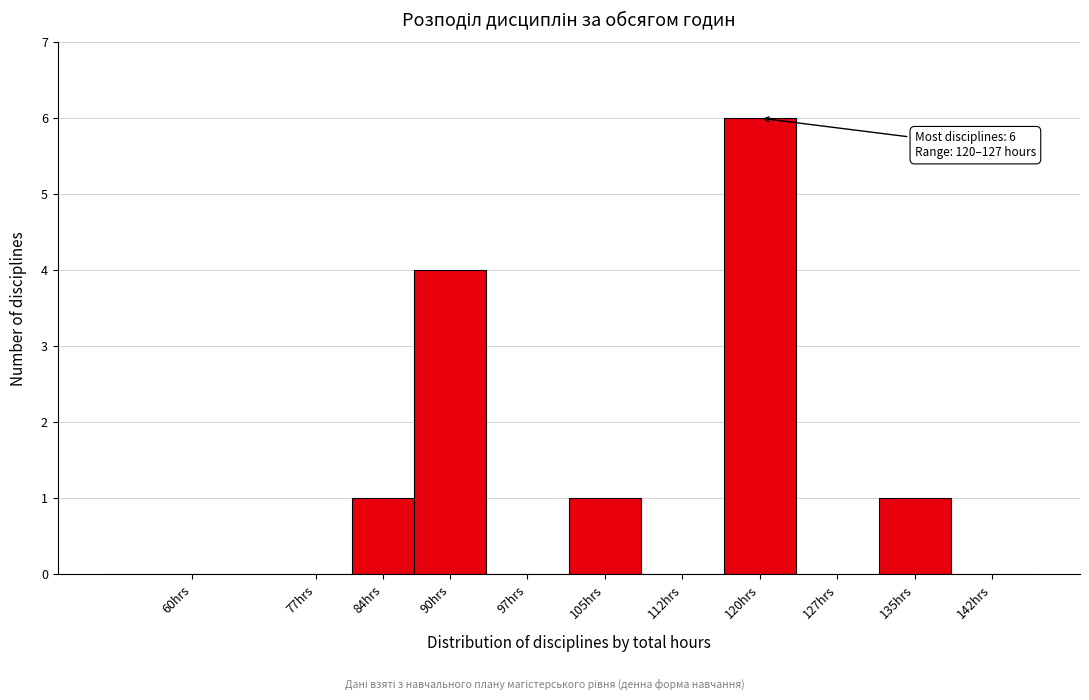

Reading left to right, transcribe all the data shown in this chart.

60hrs=0	77hrs=0	84hrs=1	90hrs=4	97hrs=0	105hrs=1	112hrs=0	120hrs=6	127hrs=0	135hrs=1	142hrs=0